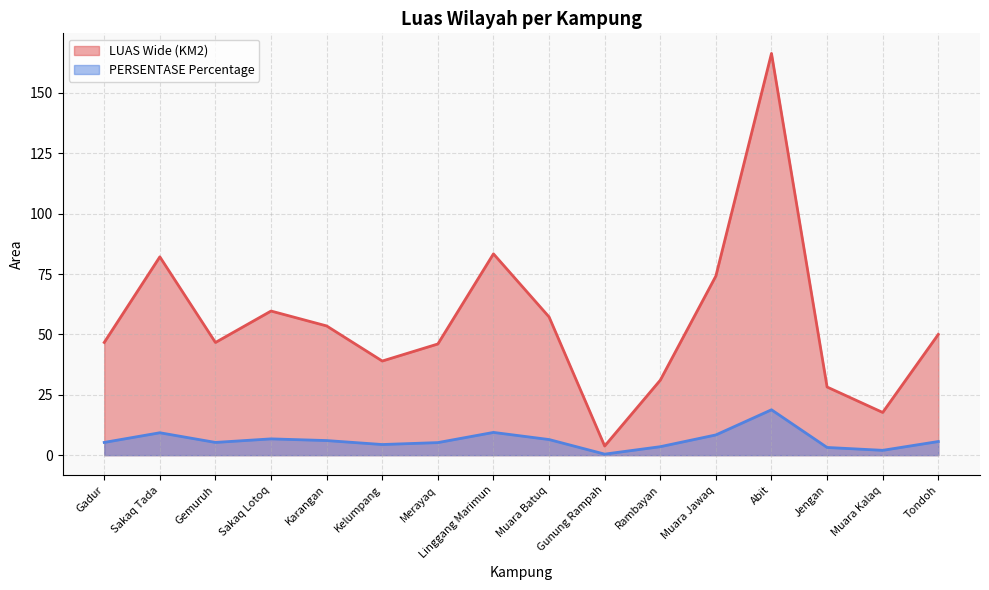

The LUAS Wide (KM2) series shows 46.0 at Merayaq. True or false?

True